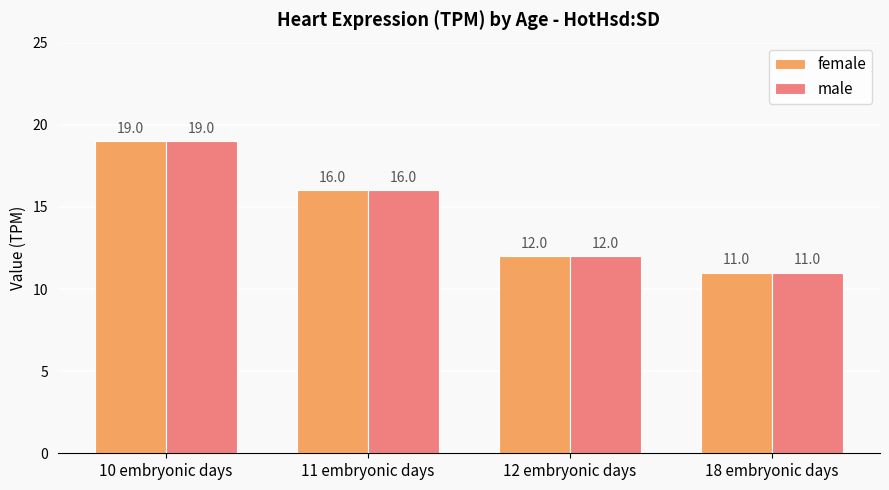

List the labels in order of male value, smallest first.

18 embryonic days, 12 embryonic days, 11 embryonic days, 10 embryonic days